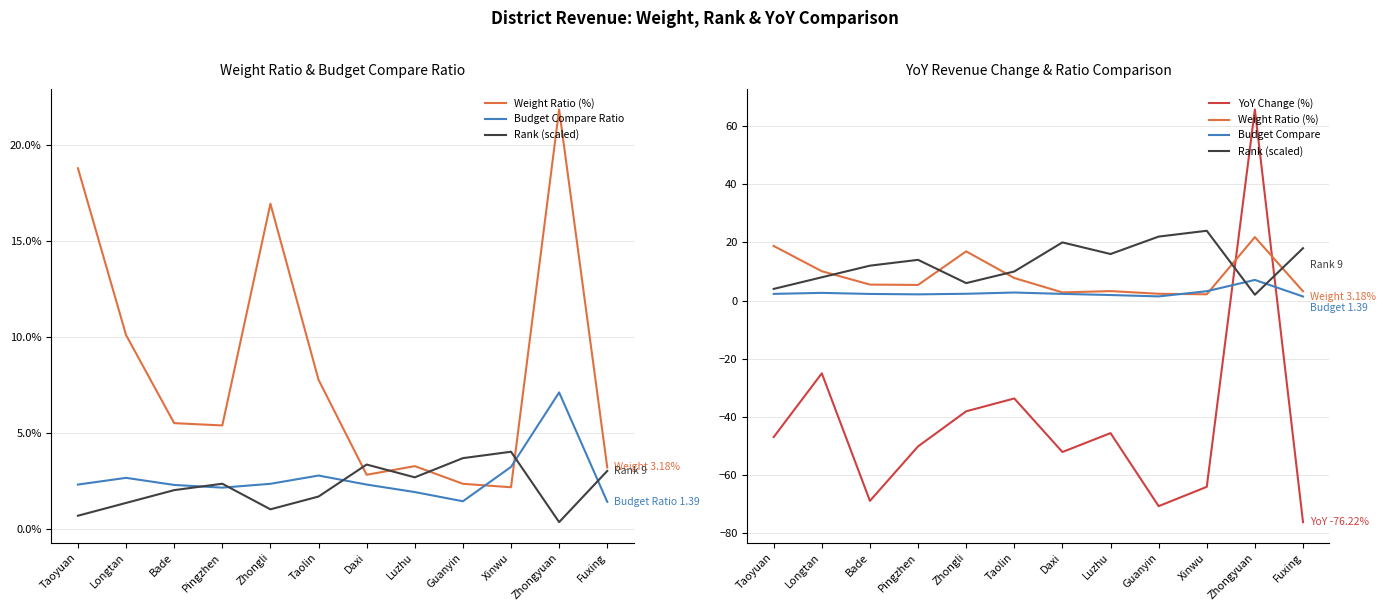

Is this an area chart (filled region under the line)?

No